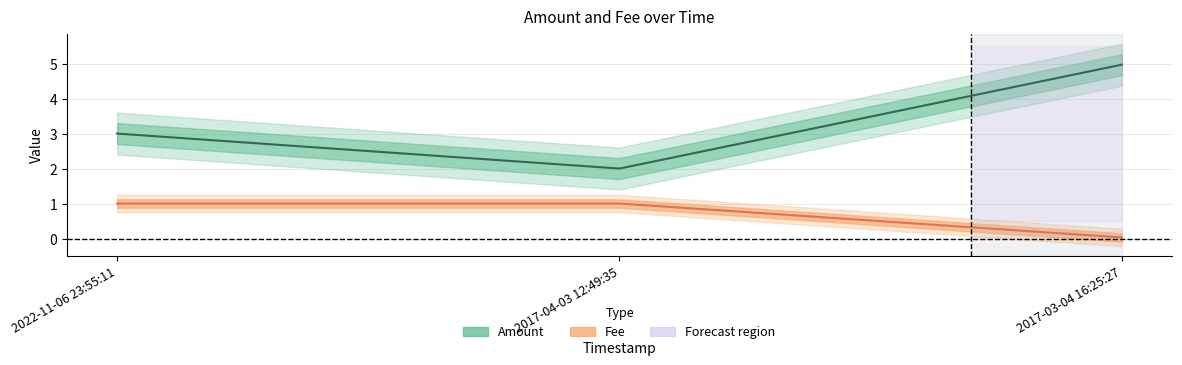

At how many categories does at least one series exceed 1?

3